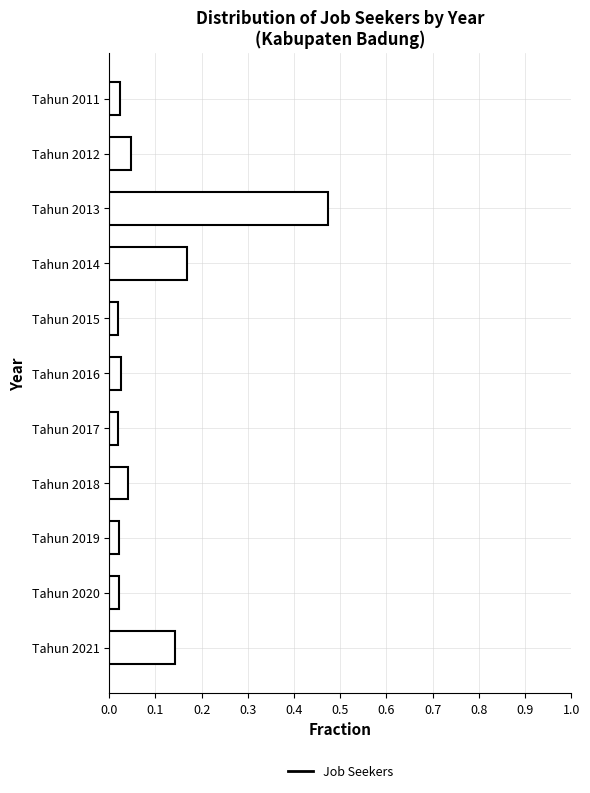

What is the sum of all values?

1.0